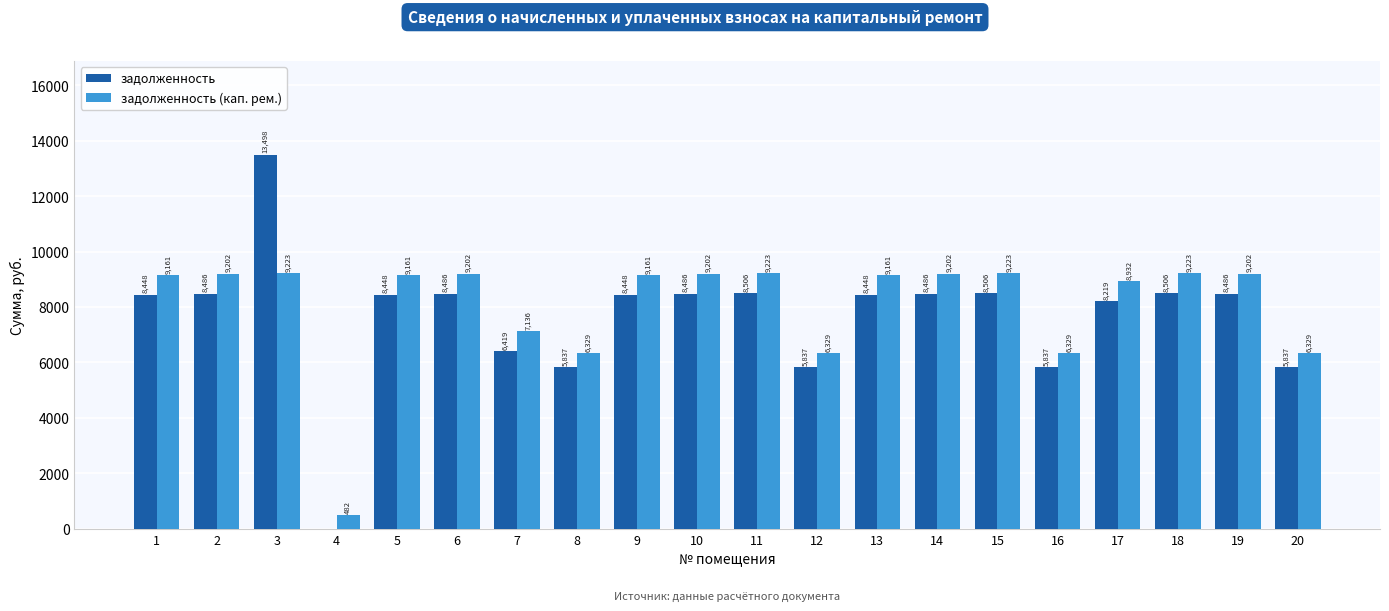

At which label does задолженность (кап. рем.) first exceed 9160?

1